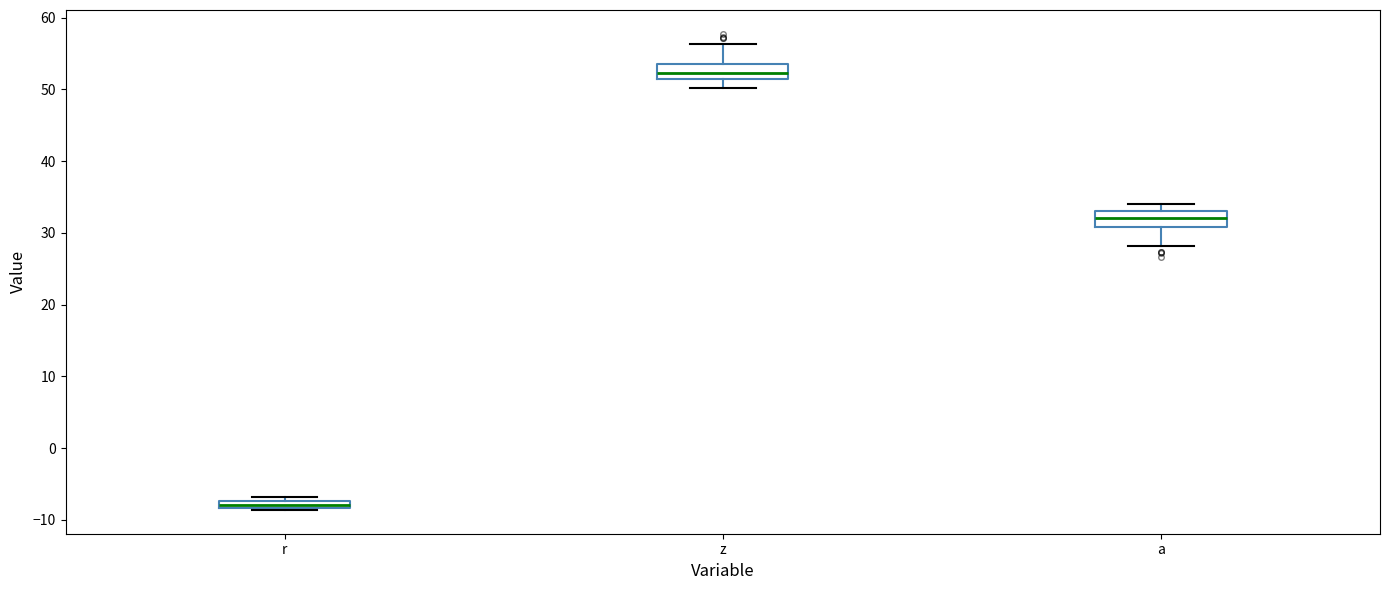

Where is the upper edge of the box for r on the y-axis? The values are not printed on the chart, so give them approximately, as read against the axis.

-7